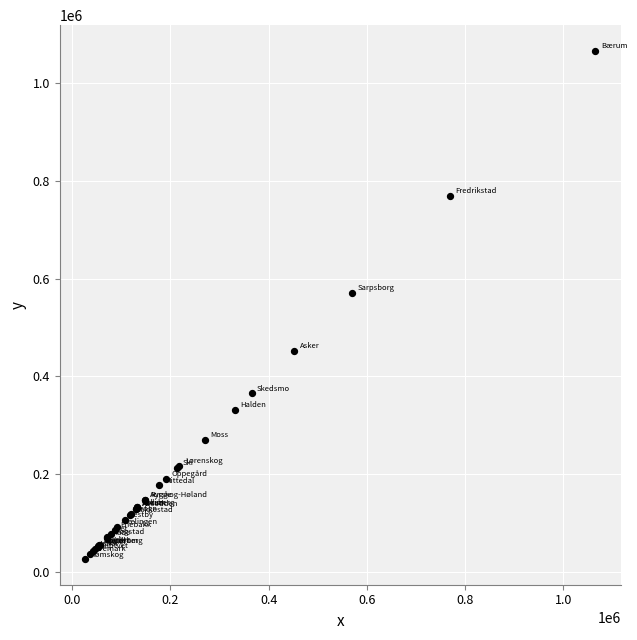

What Y value in the scatter plot is closest to 545994?

570631